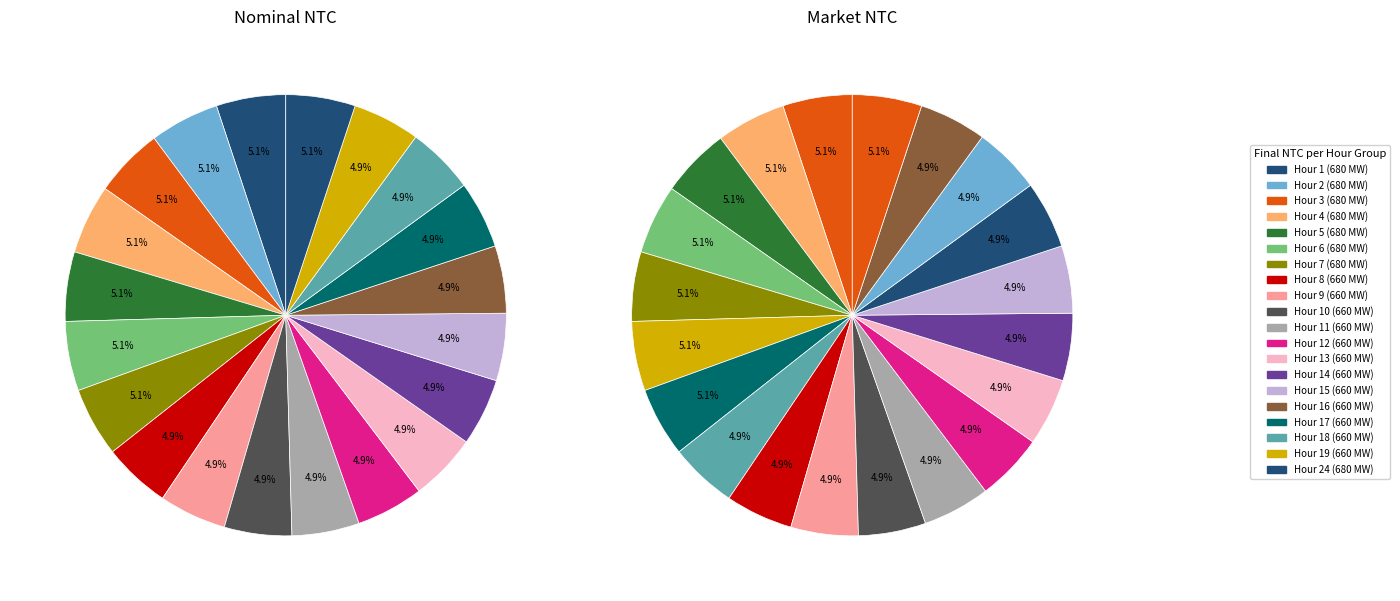

The 8 slice represents 16% of the pie. True or false?

False